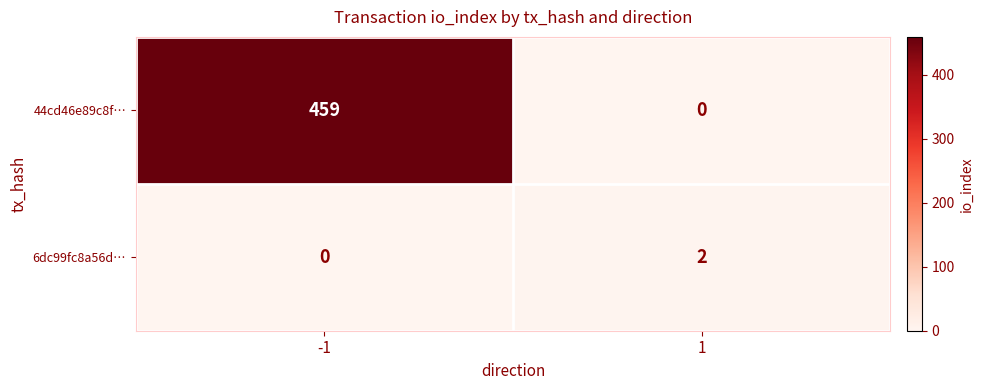

Reading right to left, list all the values displayed in this chart.

44cd46e89c8f…: 0	459
6dc99fc8a56d…: 2	0